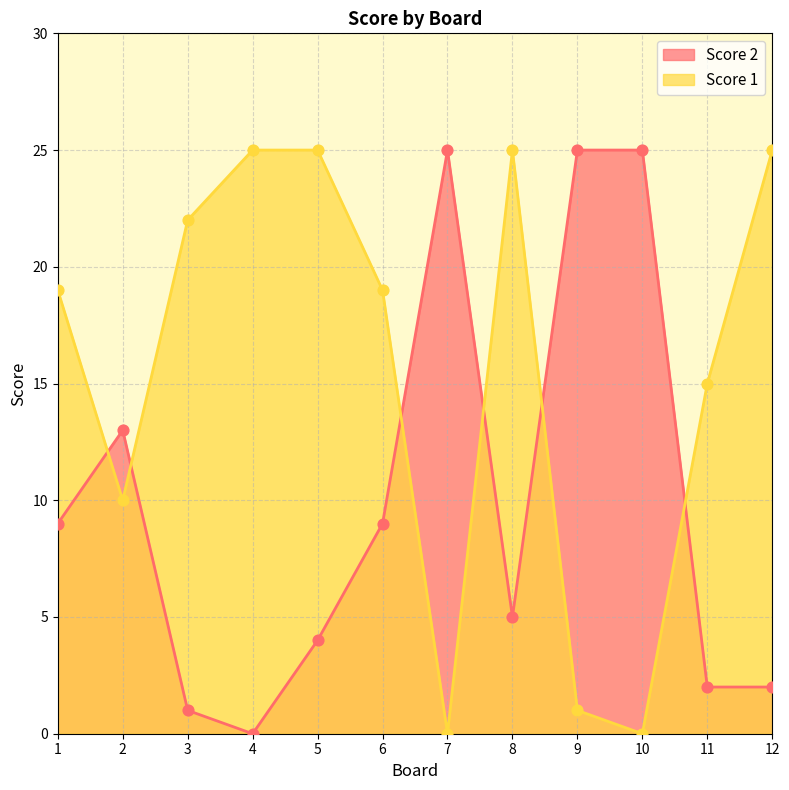

What are all the series names shown in the legend?

Score 2, Score 1